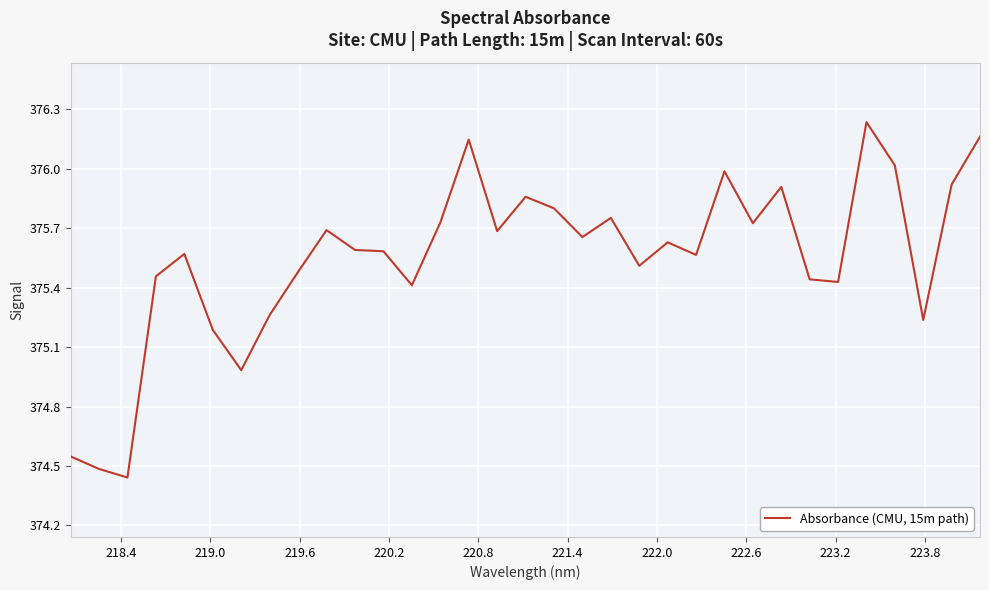

What is the difference between the maximum and minimum values?

1.8